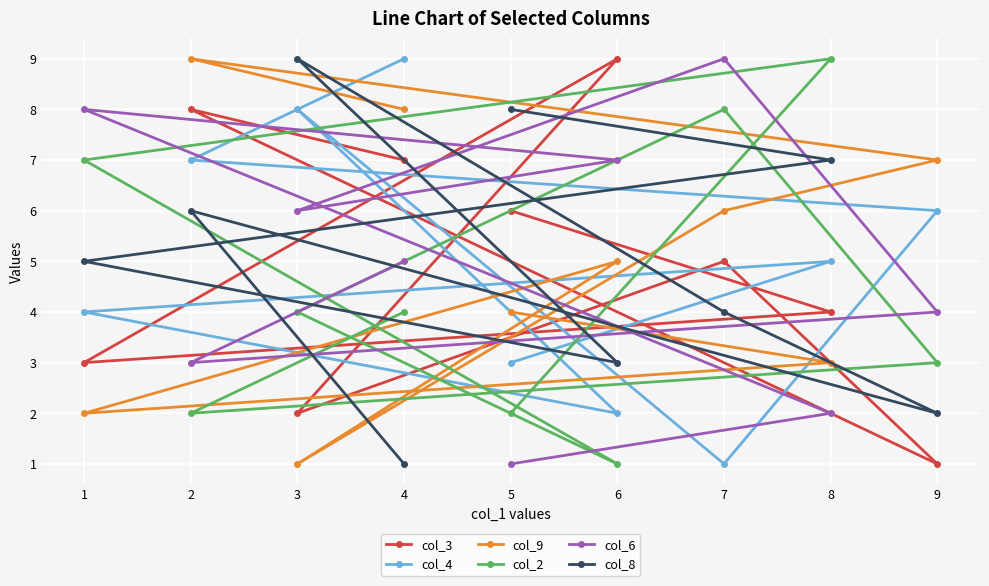

What is the sum of the col_4 values at 2 and 6?

9